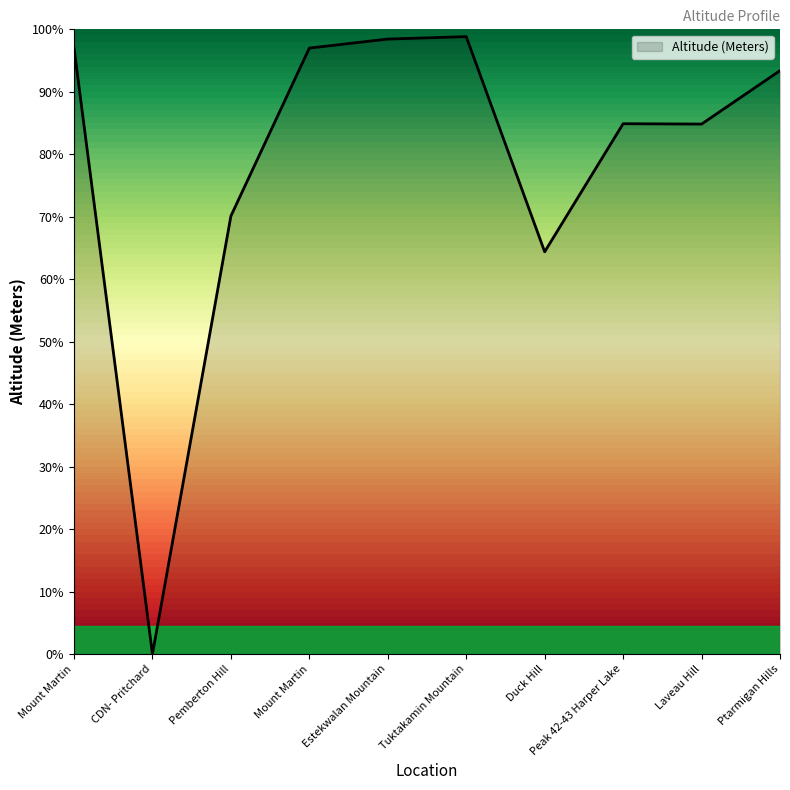

How many points are higher than both their immediate neighbors (excluding endpoints)?

2